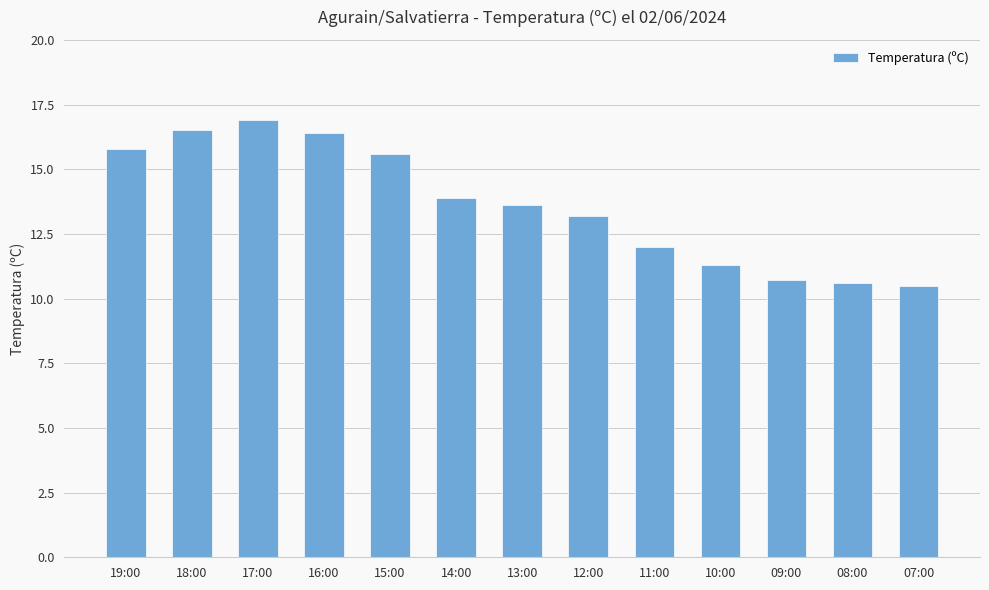

What is the change in value from 18:00 to 11:00?

-4.5